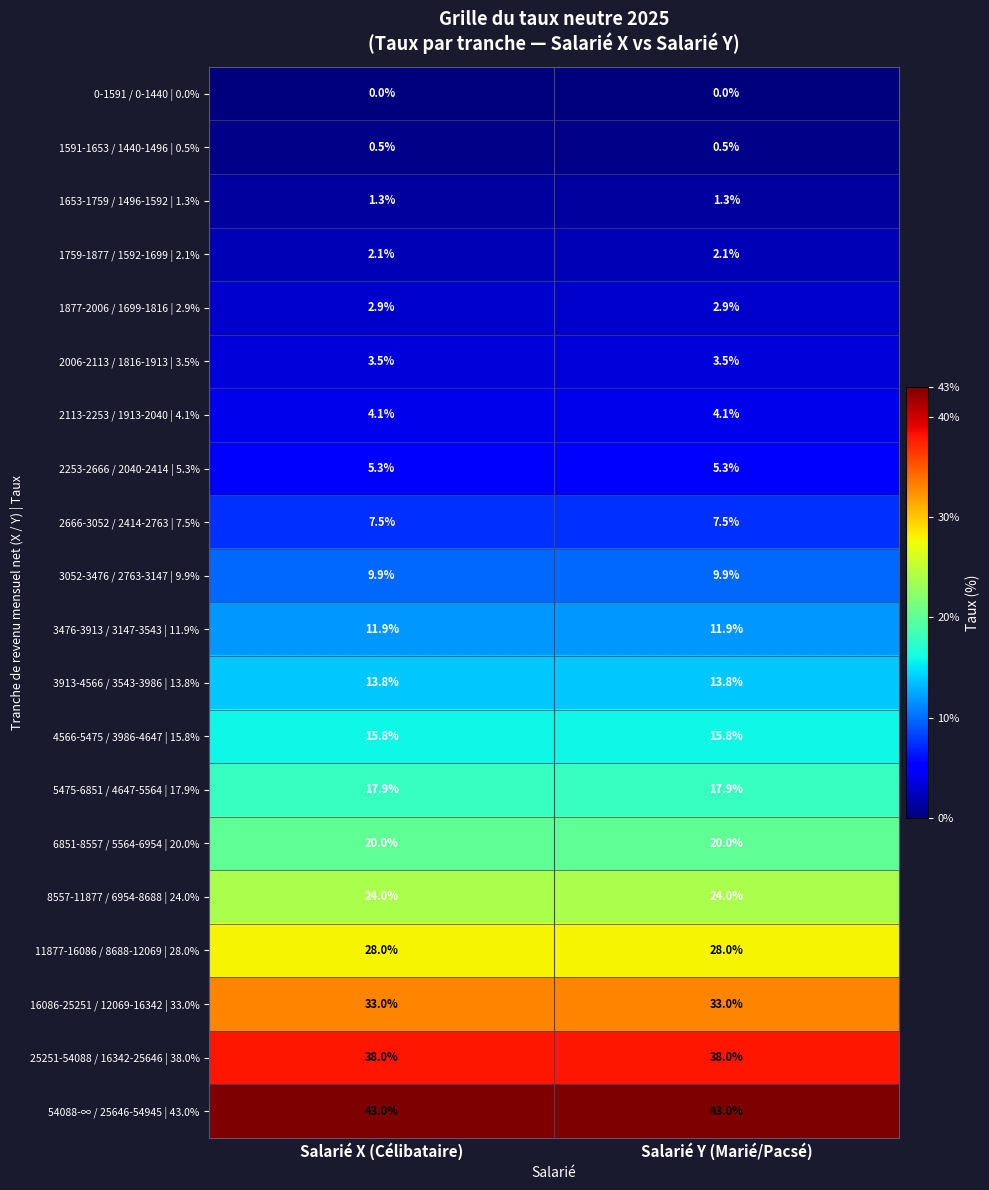

Which series has the largest total across all categories?

54088-∞ / 25646-54945 | 43.0%